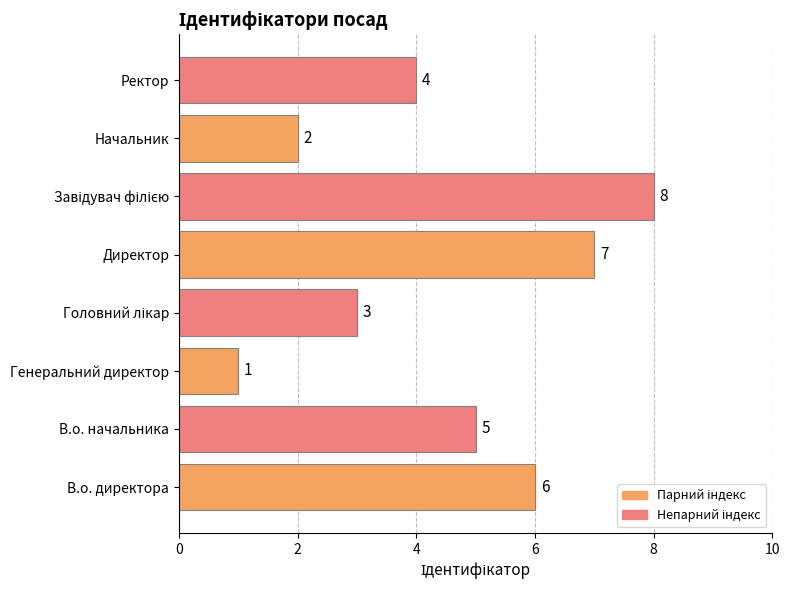

What is the sum of all values?

36